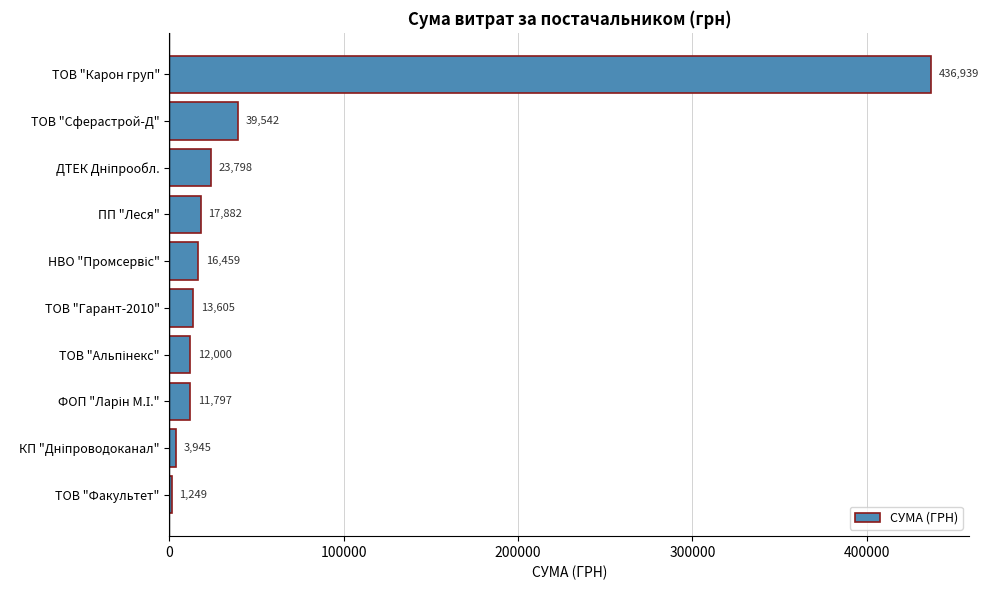

The chart shows a value of 436938.9 at ТОВ "Карон груп". True or false?

True